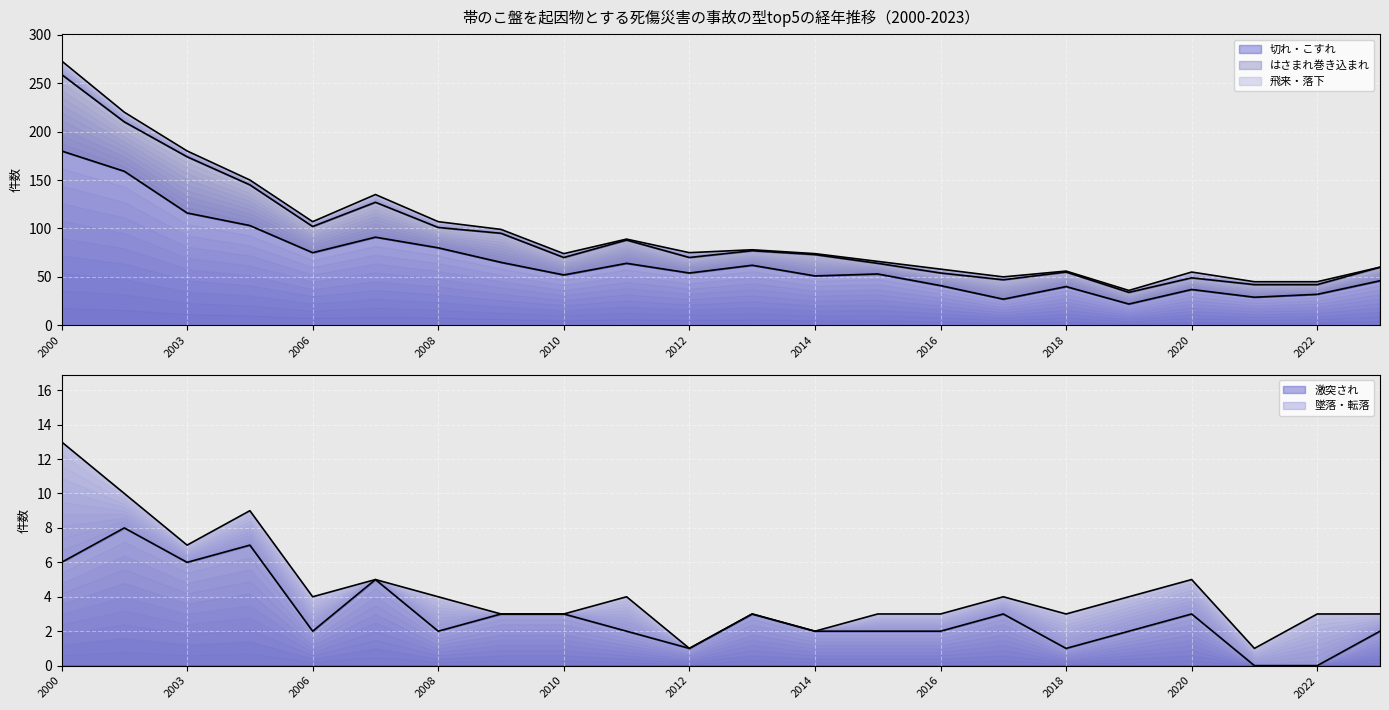

Rank the series at 2014 from highest to lowest value.

切れ・こすれ, はさまれ巻き込まれ, 激突され, 飛来・落下, 墜落・転落